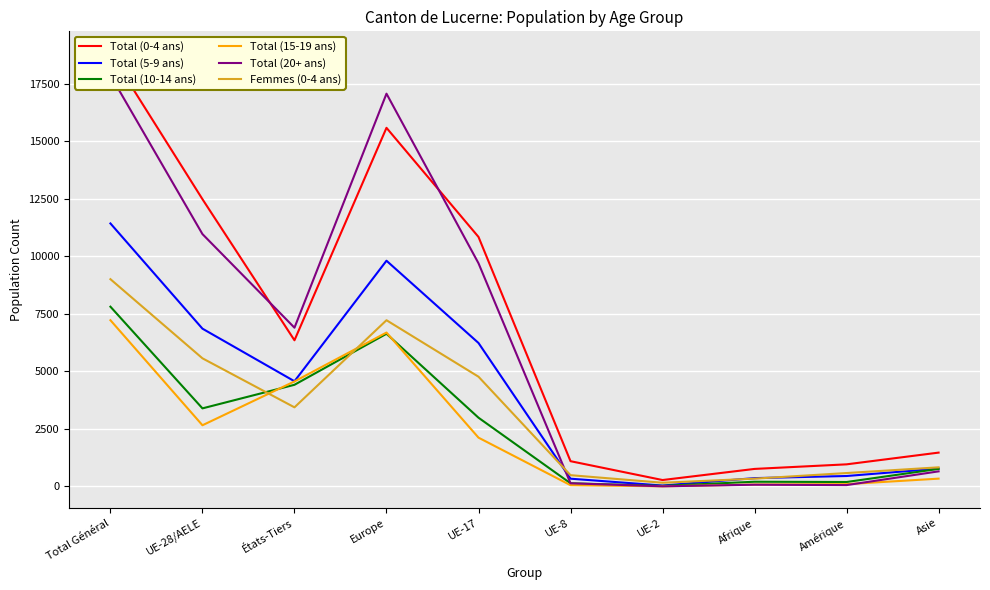

Rank the categories by Total (5-9 ans) value from lowest to highest.

UE-2, UE-8, Afrique, Amérique, Asie, États-Tiers, UE-17, UE-28/AELE, Europe, Total Général